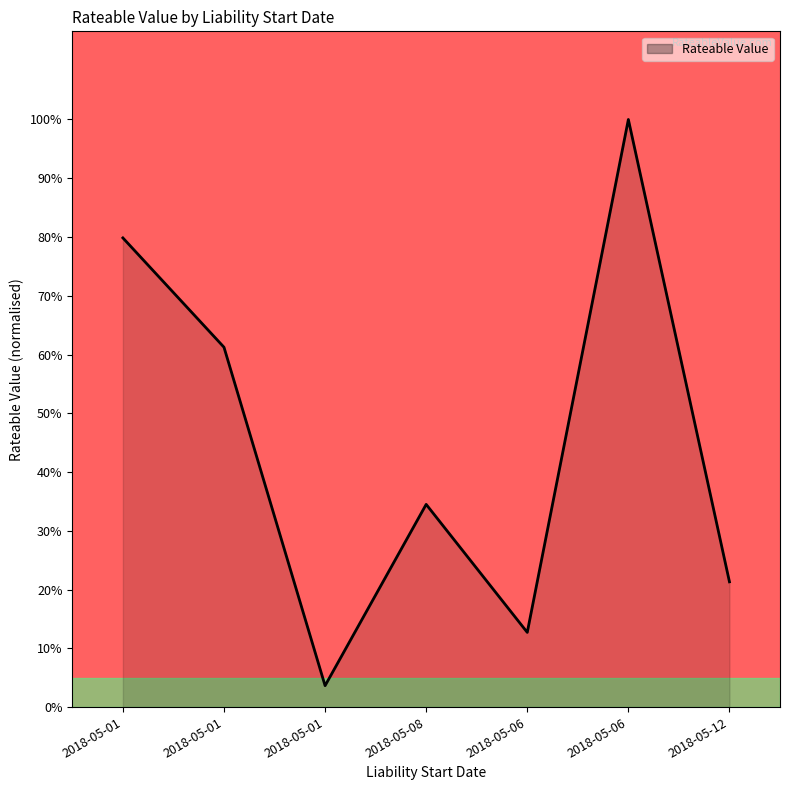

True or false: the data has more than 2 interior local peaks.

False